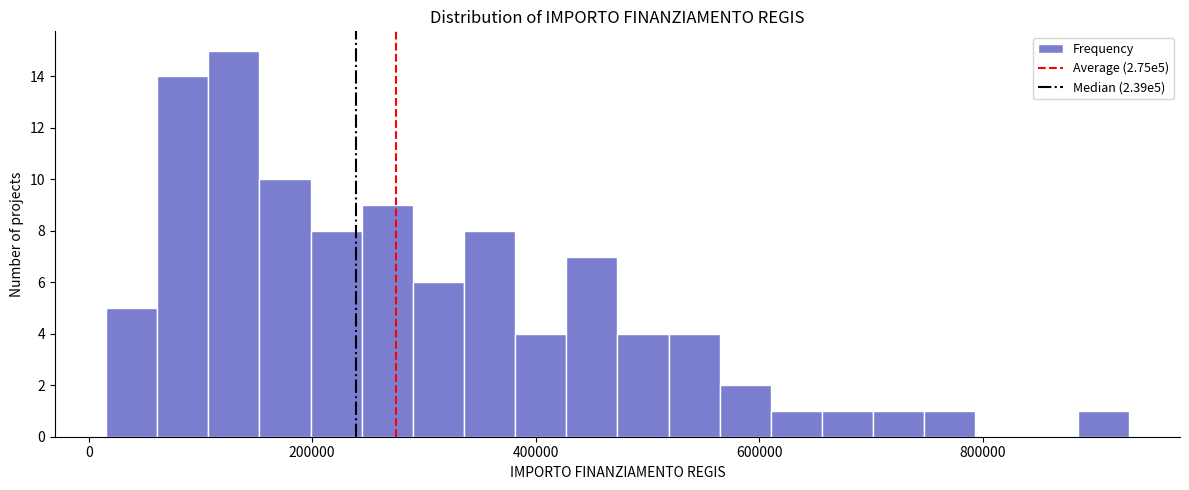

Around what value on the x-axis is the tallest bar? Give the approximate position of its centre, as read against the axis.

120000